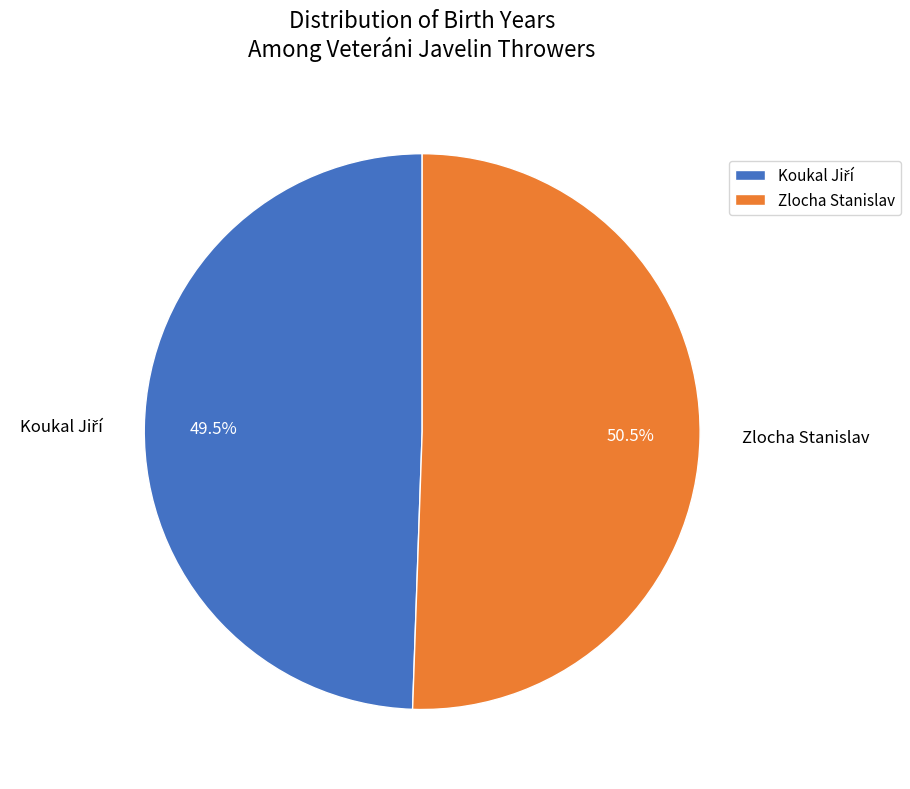

Is there any slice that represents more than half of the pie?

Yes